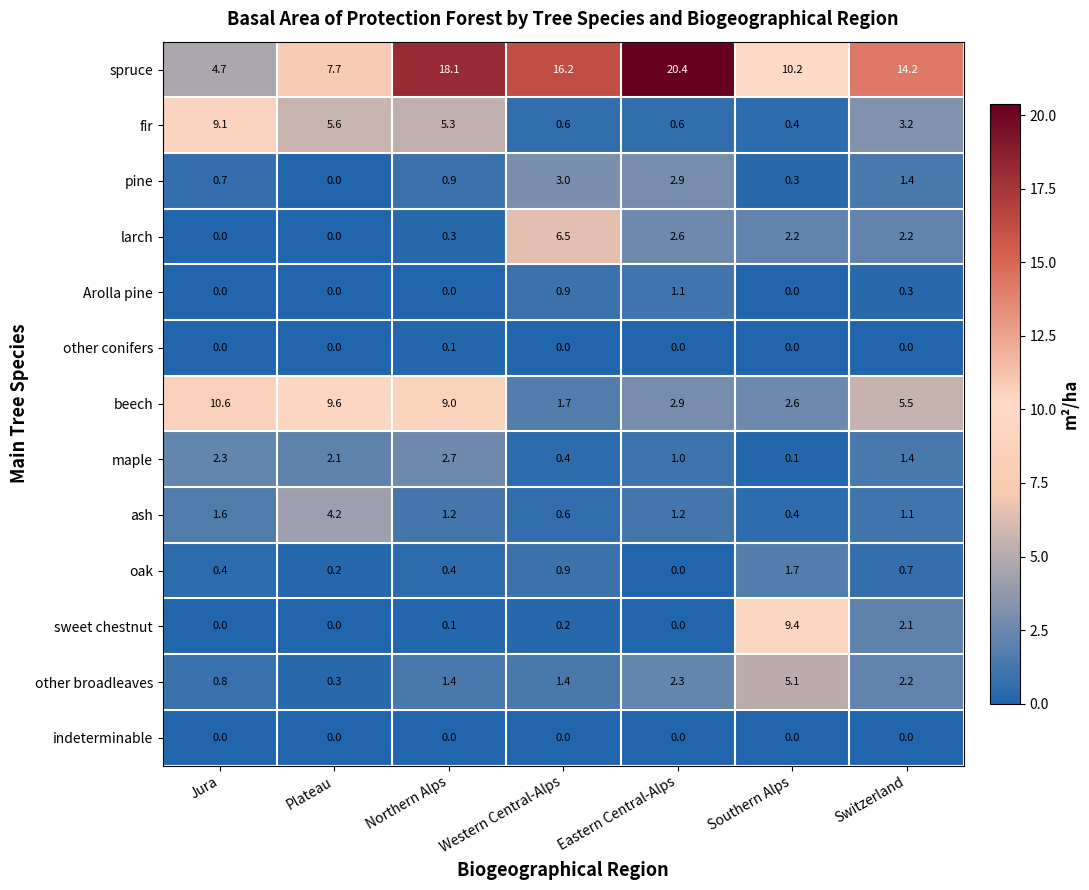

Between Southern Alps and Switzerland, which series saw the biggest shift?

sweet chestnut